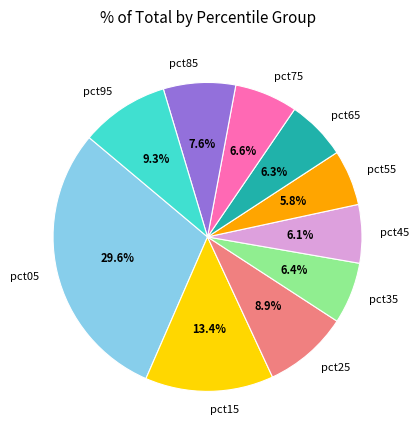

How many slices are in this pie chart?

10